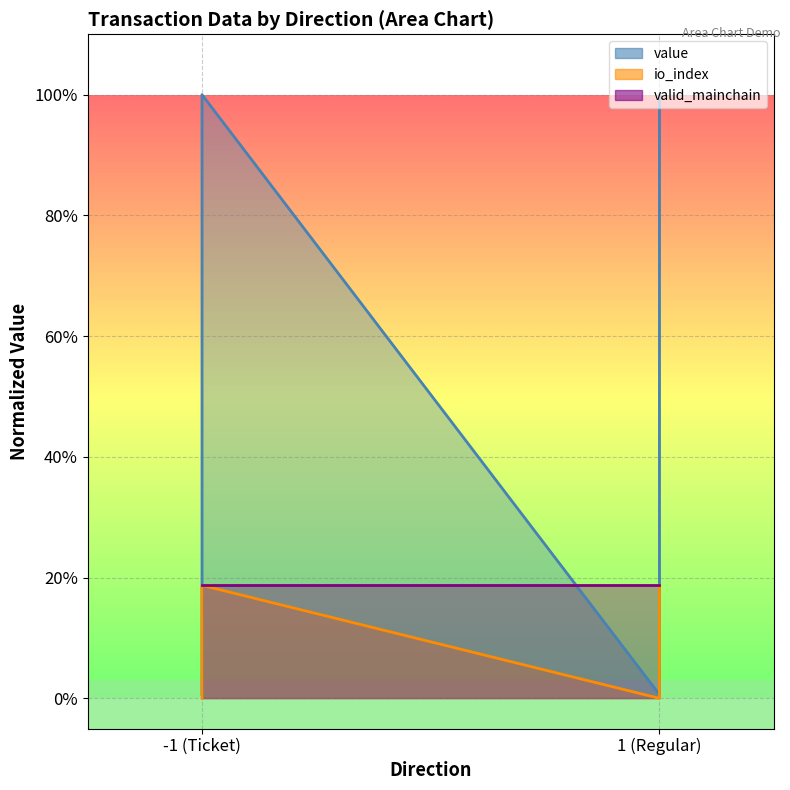

Where is the first local minimum for io_index?

1 (Regular)